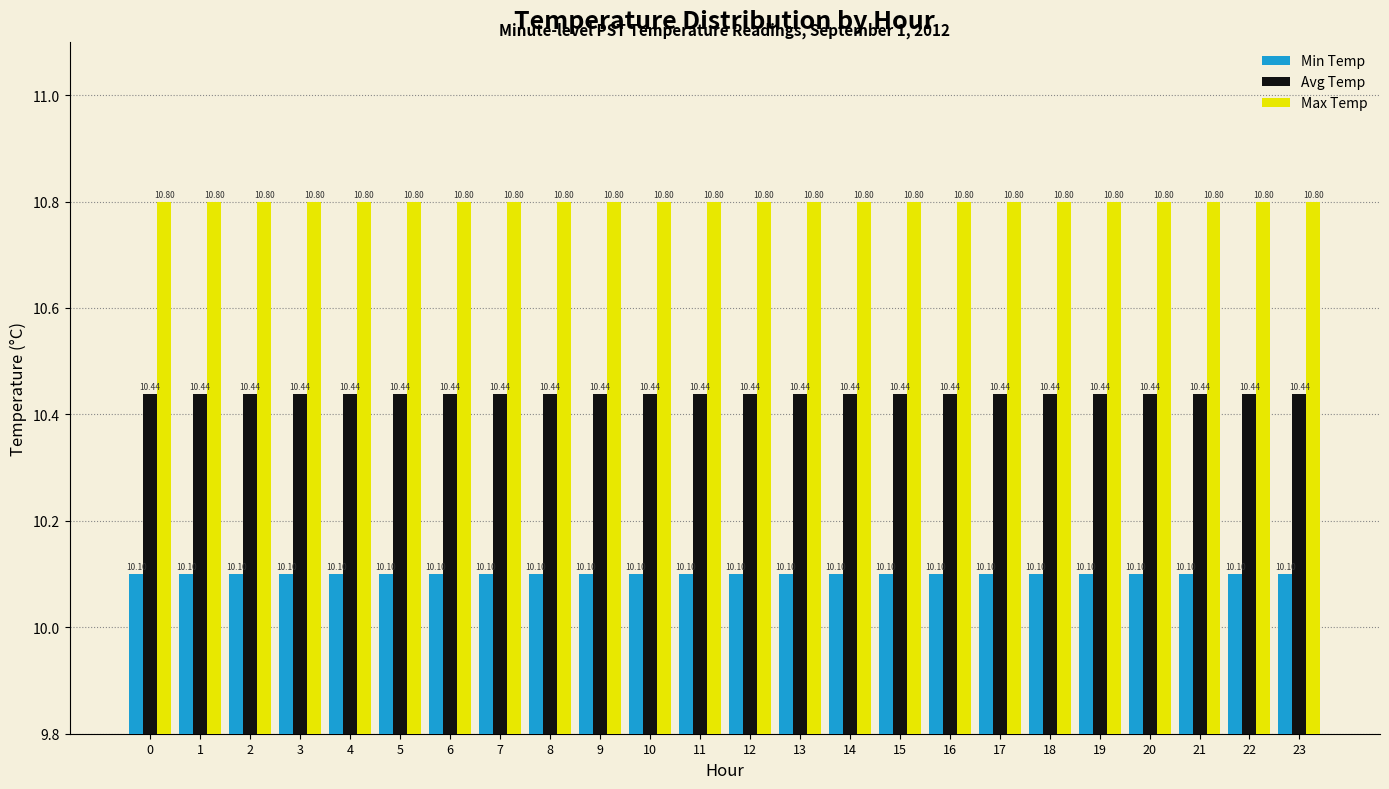

List the series in order of their peak value, lowest first.

Min Temp, Avg Temp, Max Temp